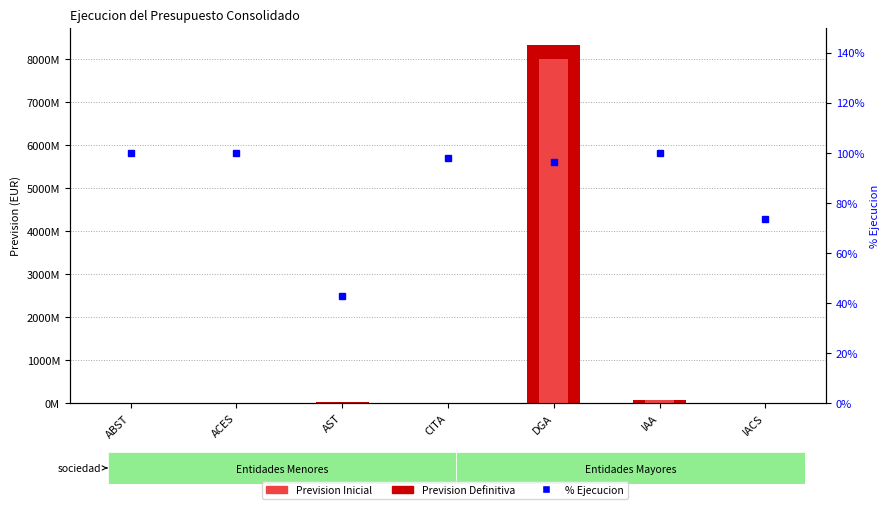

True or false: Prevision Inicial has a value of 20000.0 at ACES.

True